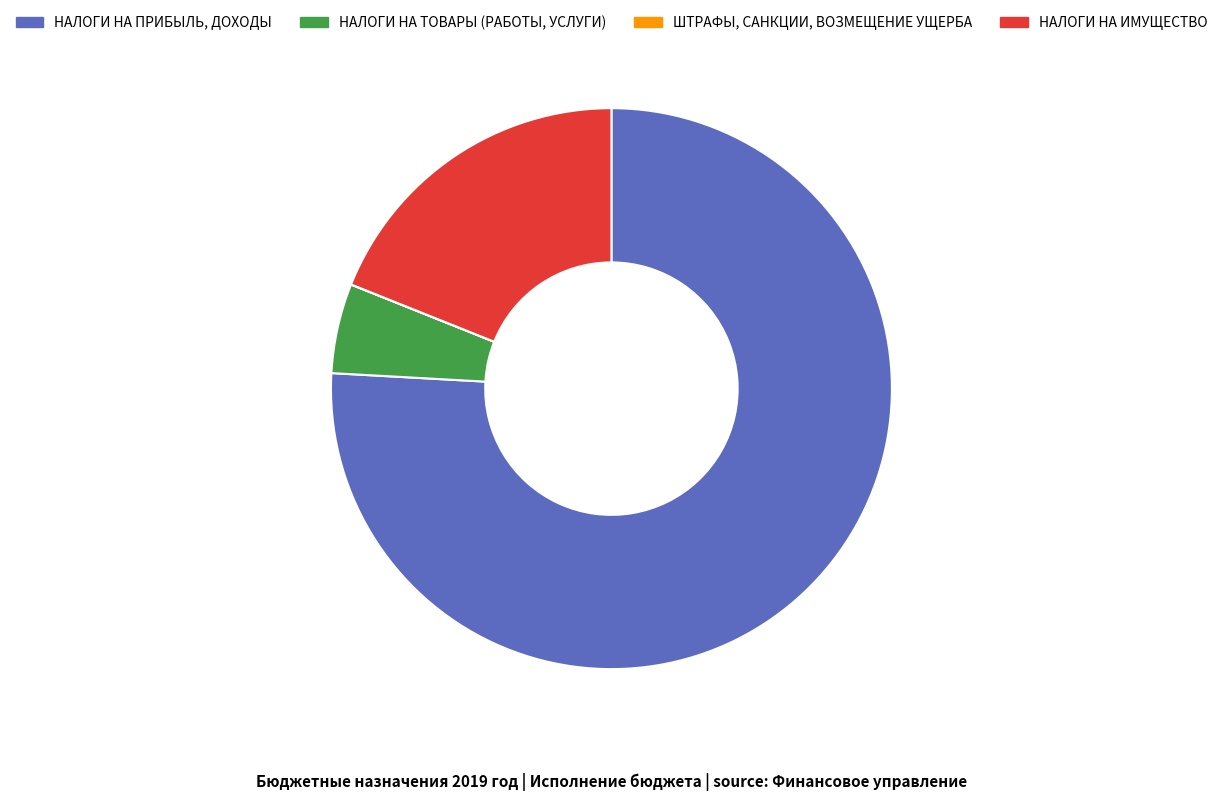

Approximately how many times larger is the value at НАЛОГИ НА ИМУЩЕСТВО compared to НАЛОГИ НА ПРИБЫЛЬ, ДОХОДЫ?

0.2